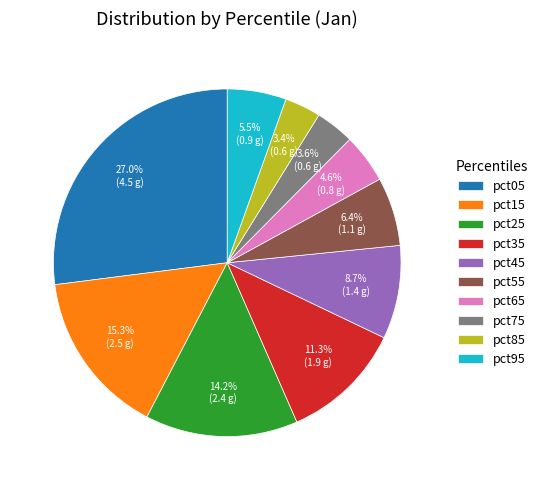

Approximately how many times larger is the value at pct25 compared to pct05?

0.5